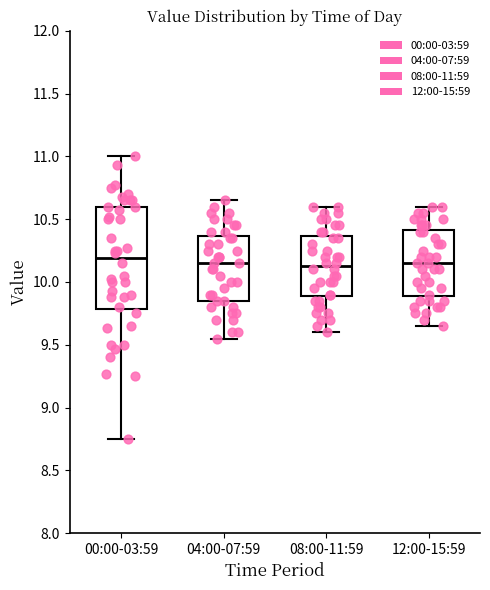

Where is the lower edge of the box for 08:00-11:59 on the y-axis? The values are not printed on the chart, so give them approximately, as read against the axis.

9.90